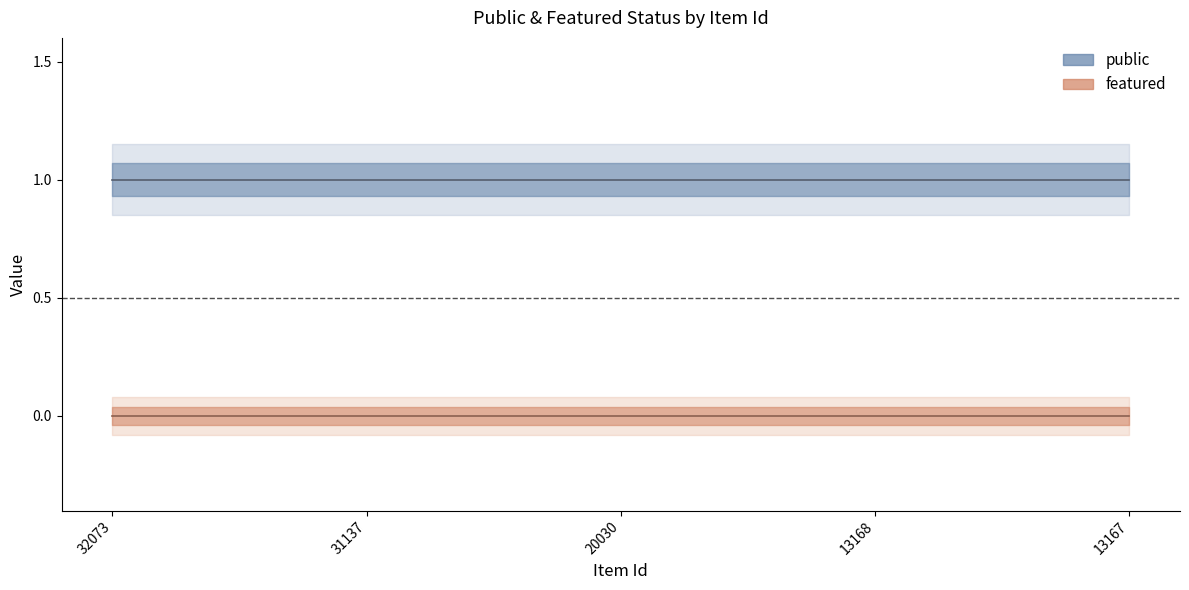

Which series has the widest spread of values?

public